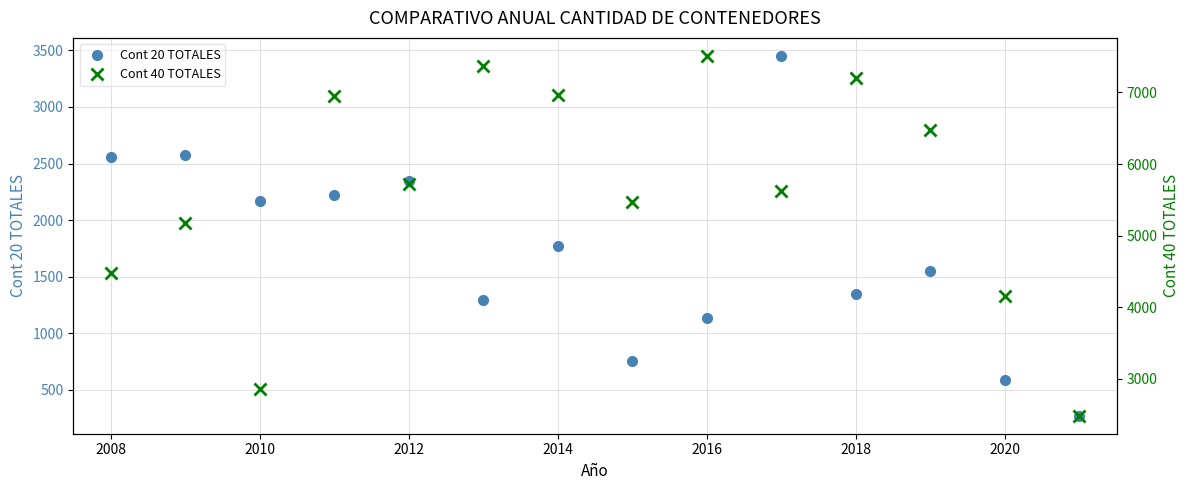

At which label does Cont 20 TOTALES first exceed 1775?

2008